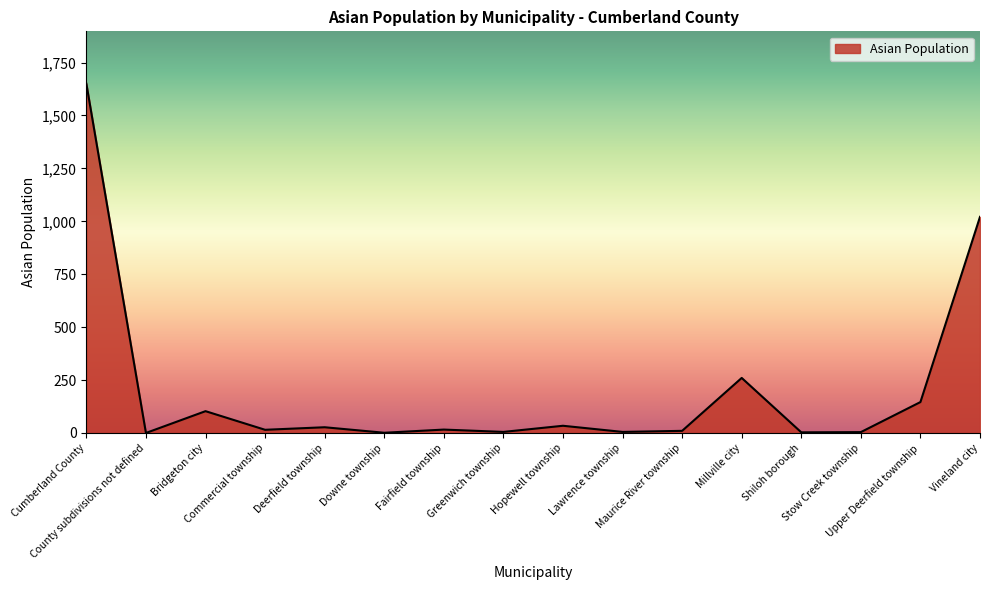

Count the number of categories in the chart.

16